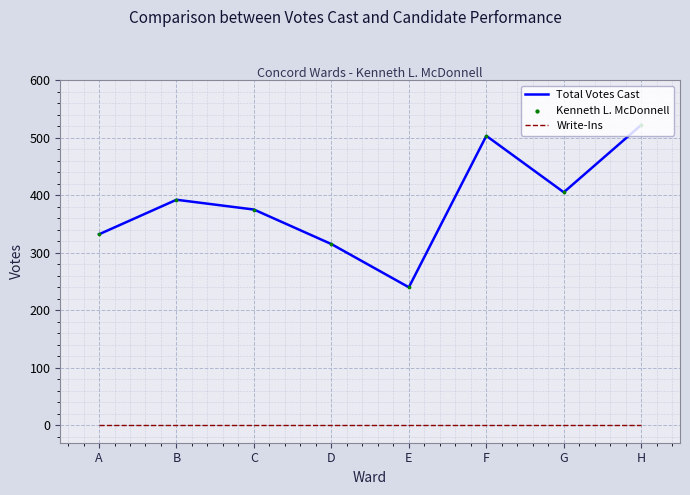

Is the value of Total Votes Cast at A greater than the value of Write-Ins at A?

Yes